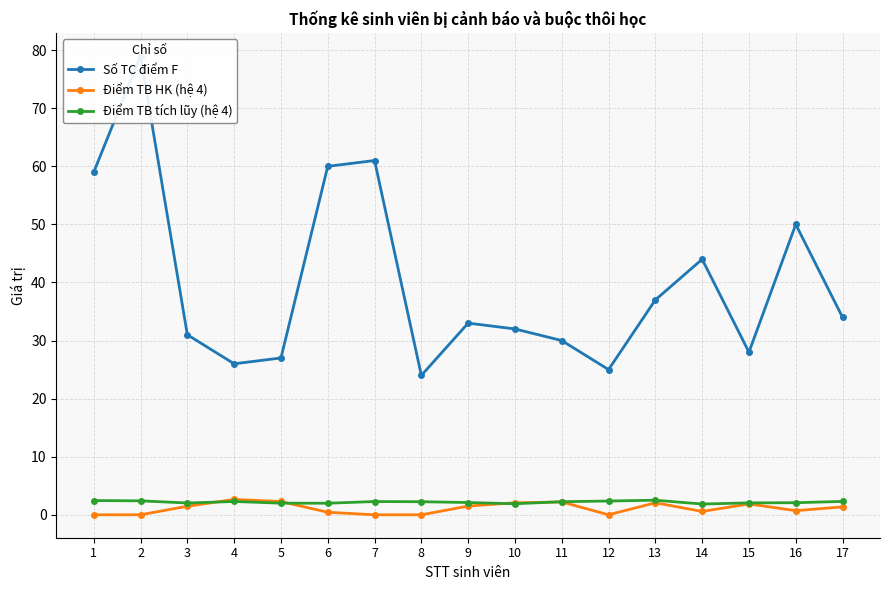

True or false: Điểm TB HK (hệ 4) has more than 0 points higher than both neighbors.

True